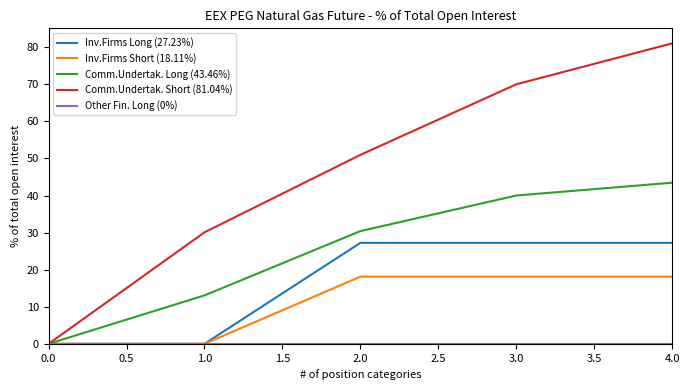

At how many categories does at least one series exceed 35?

3